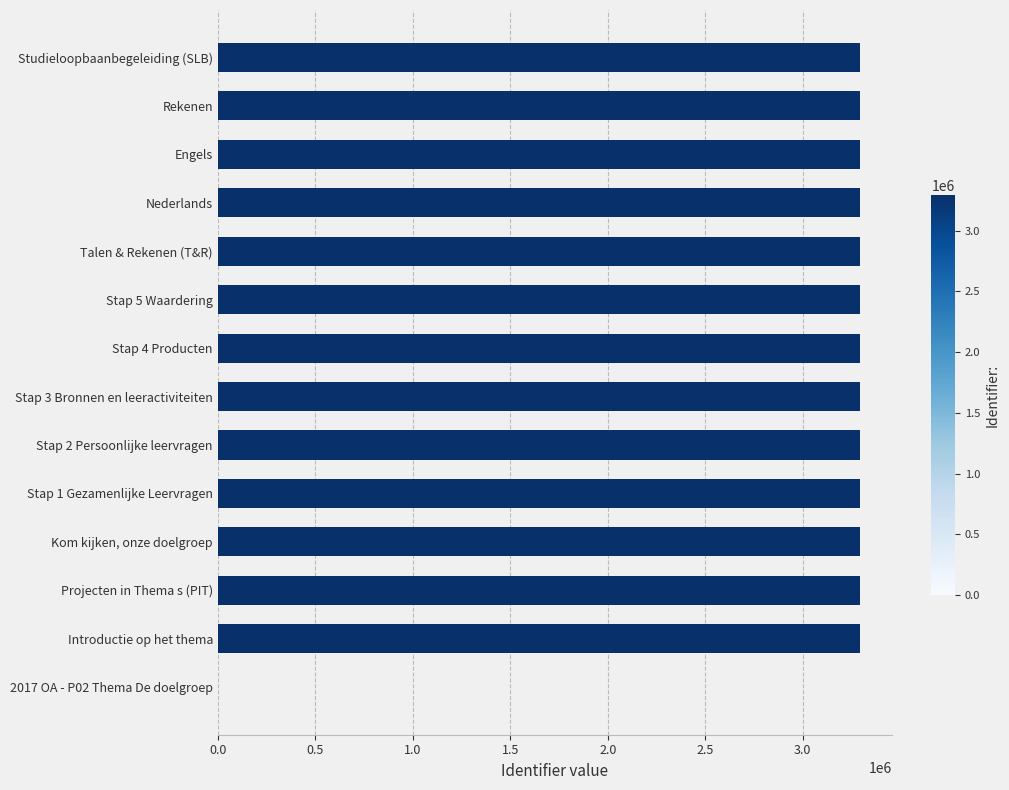

Which has a higher value, Projecten in Thema s (PIT) or 2017 OA - P02 Thema De doelgroep?

Projecten in Thema s (PIT)